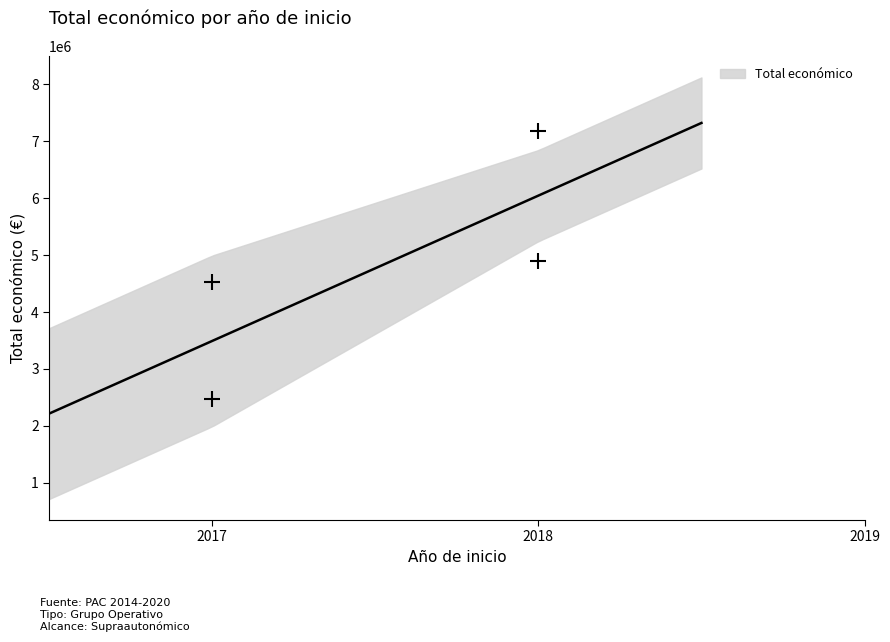

What is the ratio of the value at 2017 to the value at 2018?

0.3